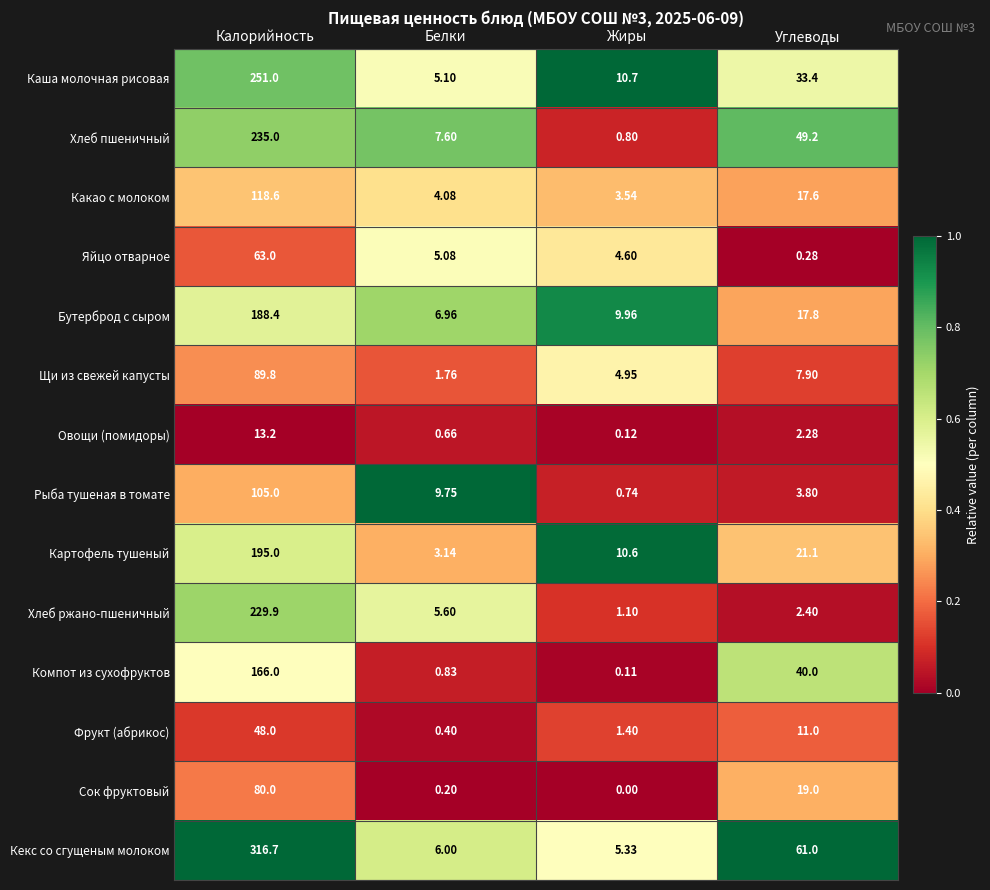

Between Калорийность and Жиры, which series saw the biggest shift?

Кекс со сгущеным молоком